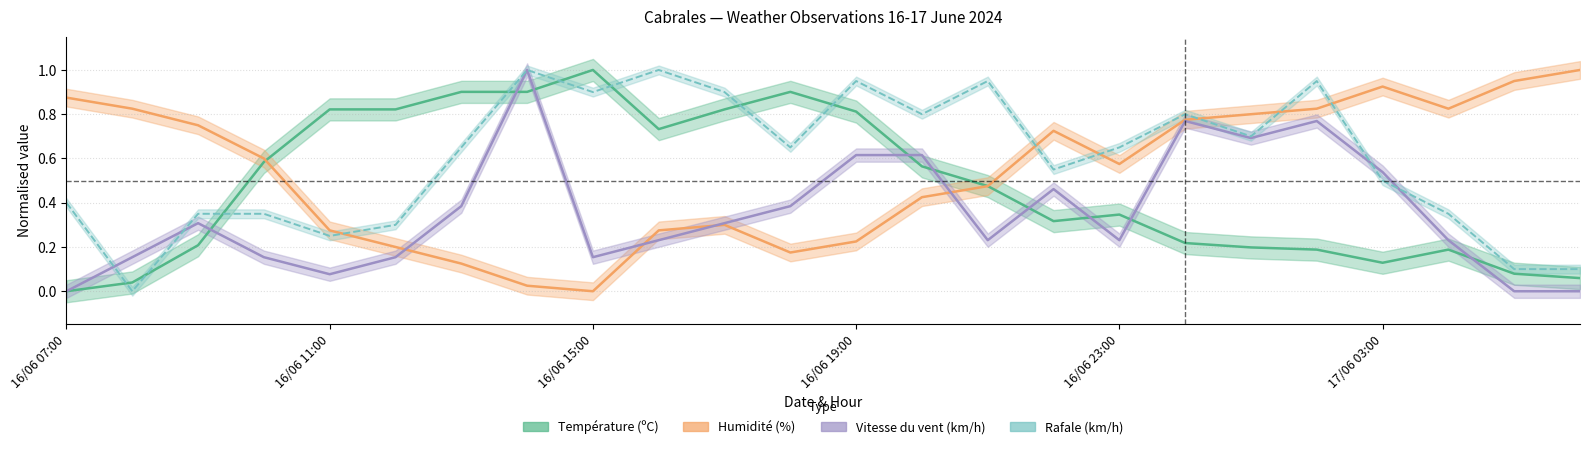

Rank the series by their average value, from lowest to highest.

Vitesse du vent (km/h), Température (ºC), Humidité (%), Rafale (km/h)